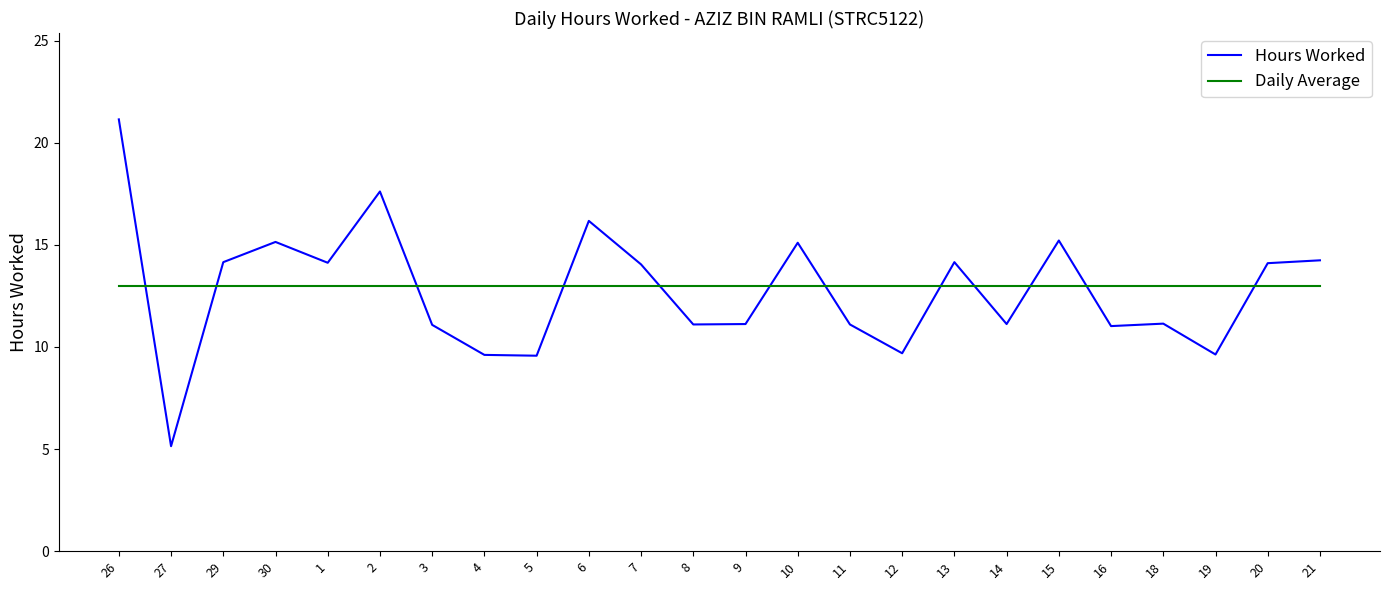

Which series has the largest range (max minus min)?

Hours Worked